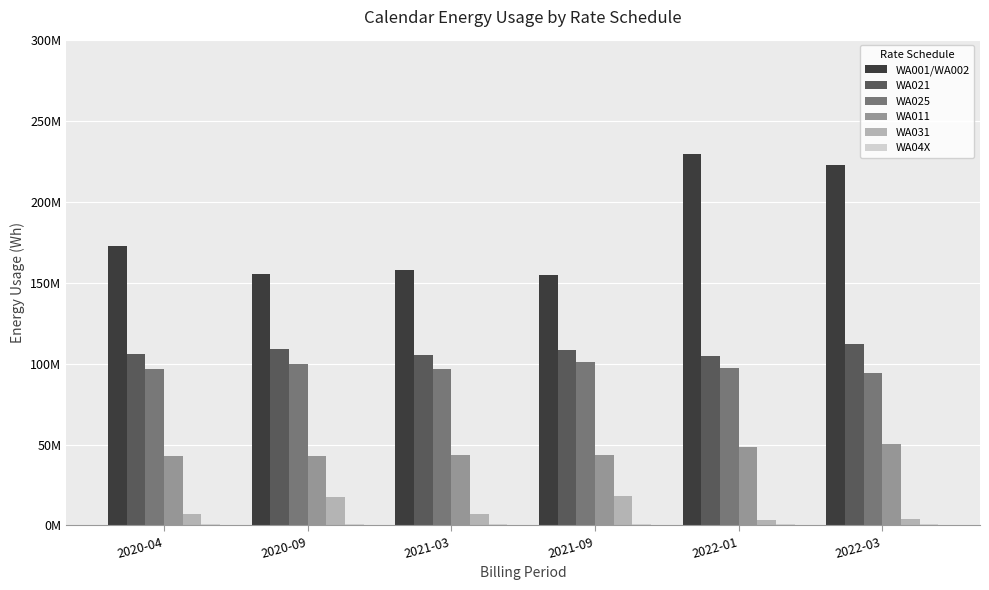

Between 2020-09 and 2022-03, which series saw the biggest shift?

WA001/WA002